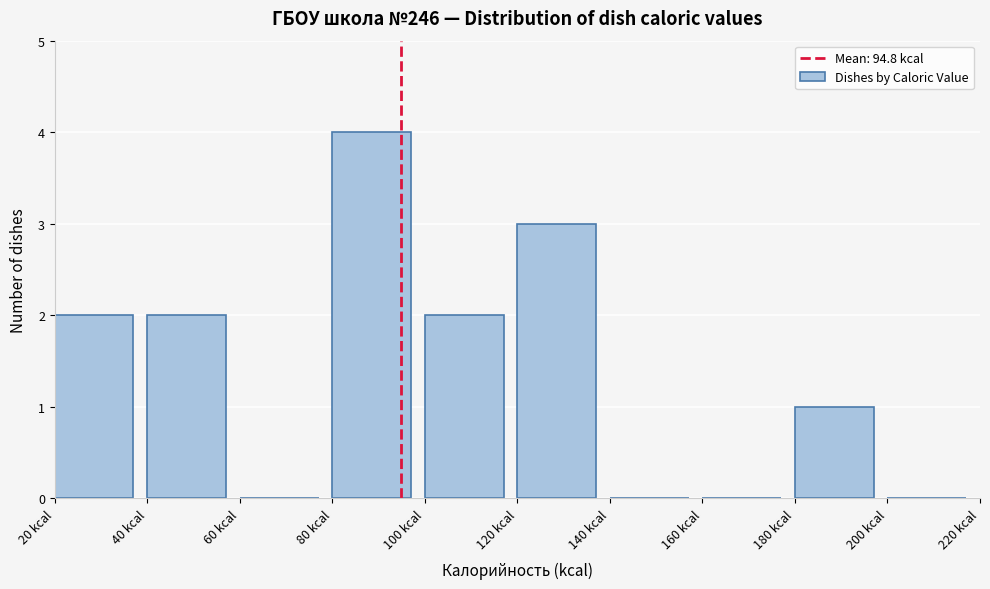

Reading left to right, list every bar in this chart as the range it spans on the x-axis followed by its height. The values are not printed on the chart, so give them approximately, as read against the axis.

20 to 40: 2
40 to 60: 2
60 to 80: 0
80 to 100: 4
100 to 120: 2
120 to 140: 3
140 to 160: 0
160 to 180: 0
180 to 200: 1
200 to 220: 0